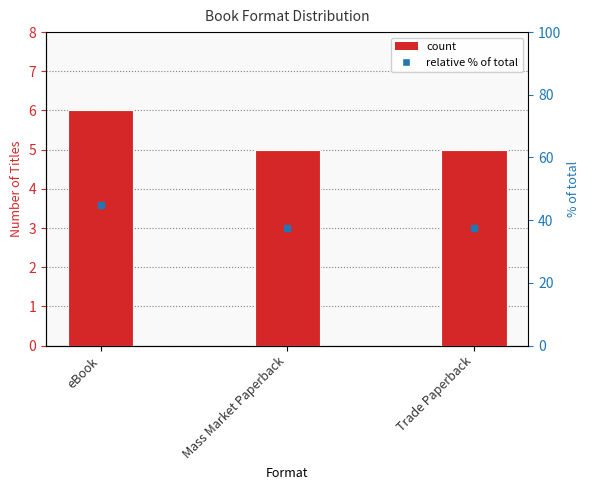

Approximately how many times larger is the value at Trade Paperback compared to eBook?

0.8